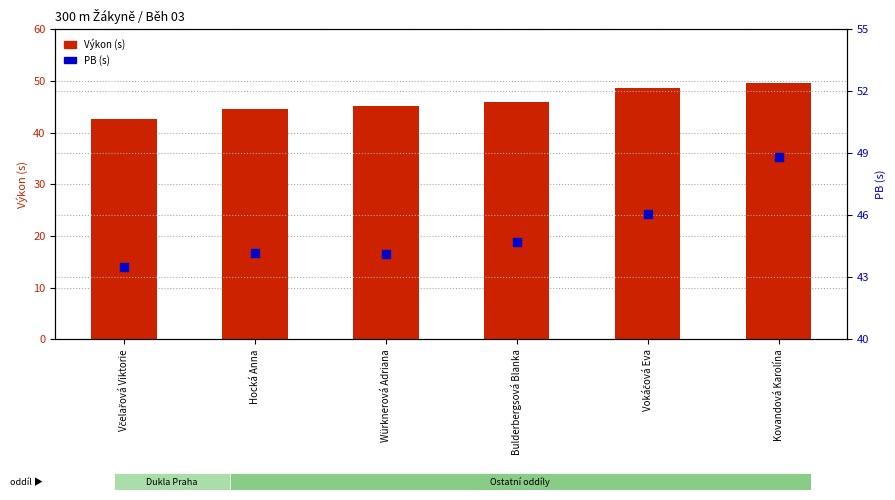

Which series contains the highest Y value?

Výkon